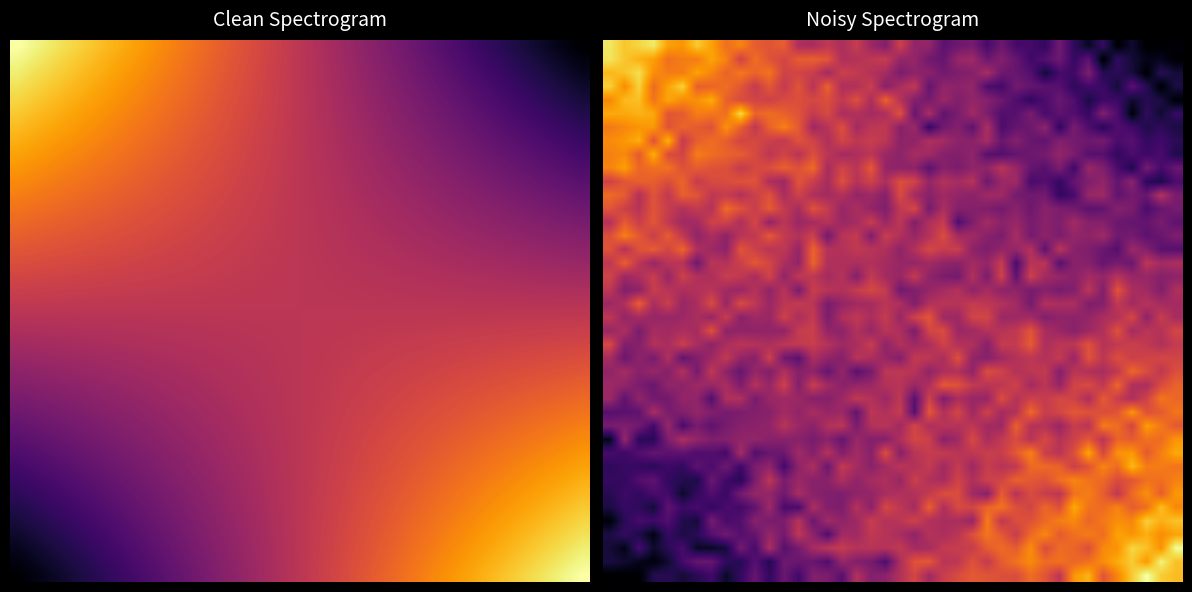

How many series are shown in this chart?

40